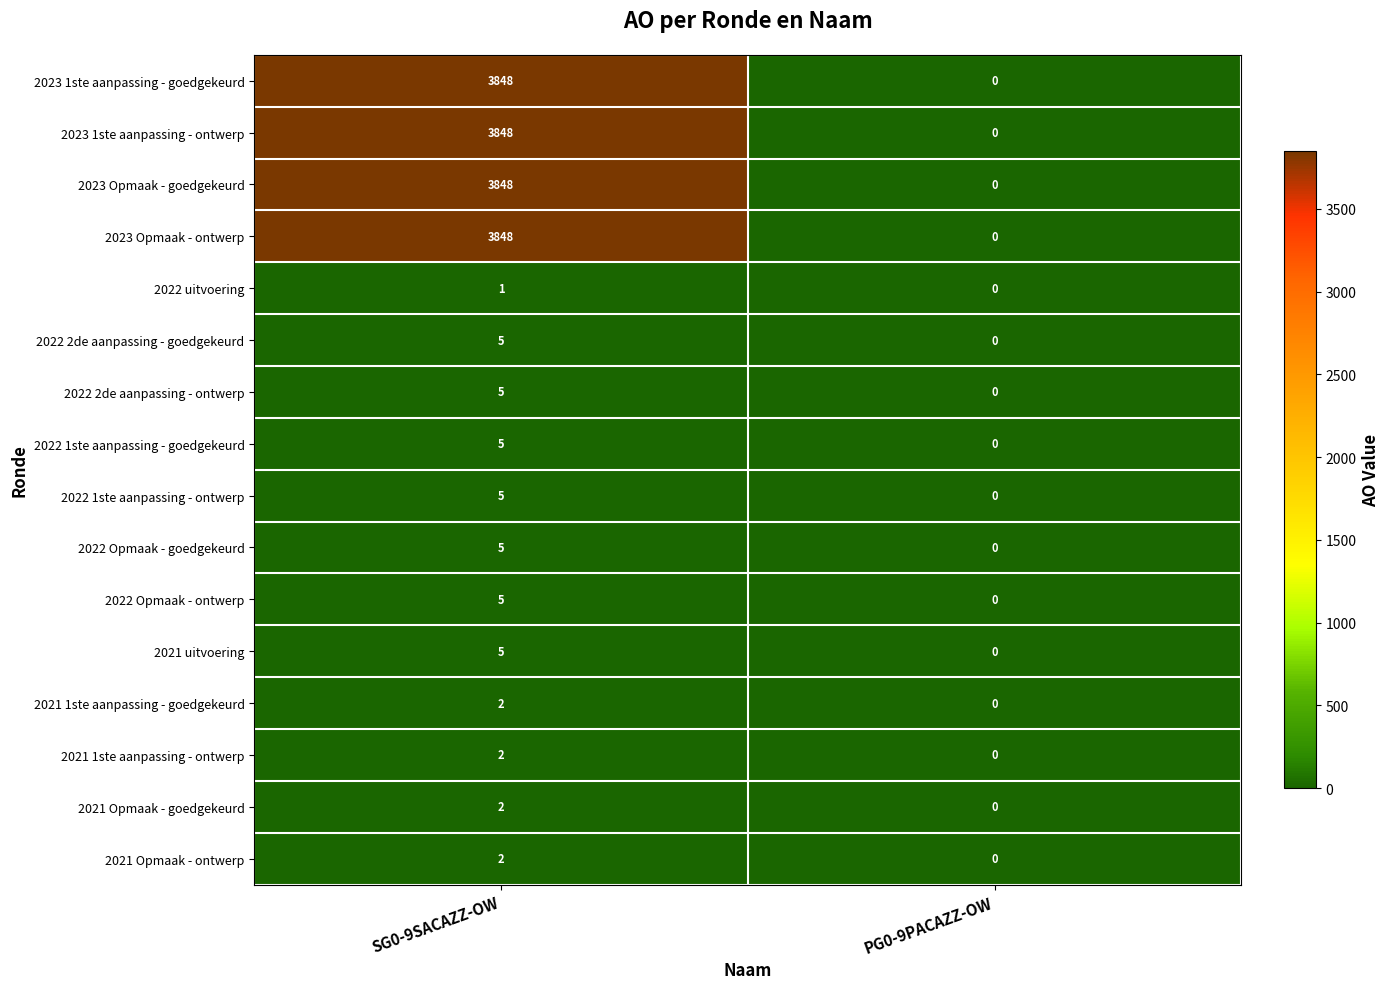

What is the difference between the maximum and minimum values in the 2022 Opmaak - goedgekeurd series?

5